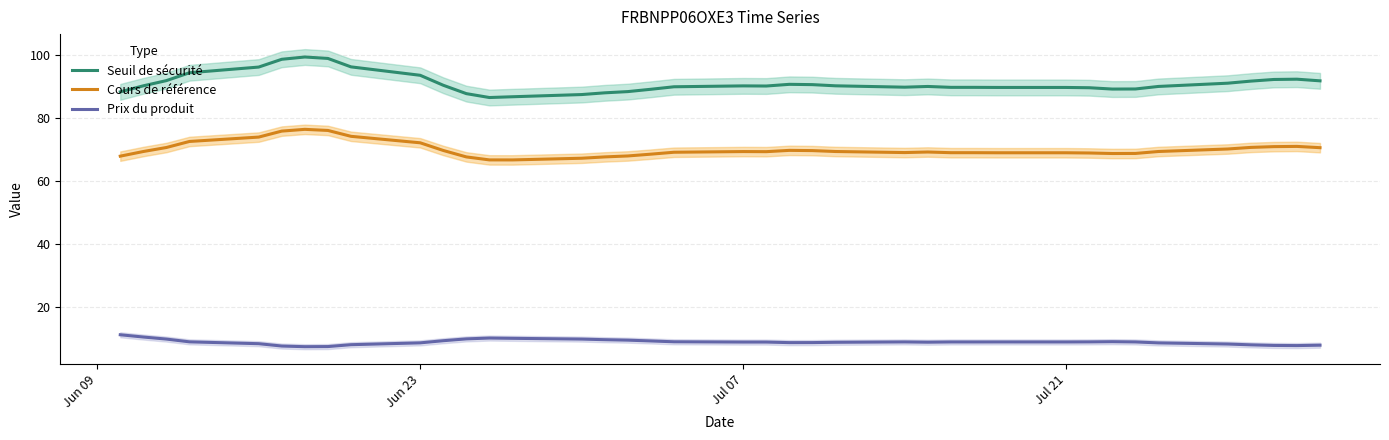

Reading left to right, transcribe all the data shown in this chart.

Seuil de sécurité: 88.3	90.2	91.9	94.4	96.2	98.7	99.4	98.9	96.3	93.6	90.4	87.8	86.5	86.8	87.5	88.0	88.4	89.2	89.9	90.2	90.2	90.7	90.6	90.2	89.8	90.0	89.8	89.8	89.7	89.7	89.6	89.2	89.2	90.1	91.1	91.7	92.3	92.3	91.8
Cours de référence: 67.9	69.4	70.7	72.6	74.0	75.9	76.4	76.1	74.2	72.2	69.8	67.7	66.8	66.8	67.3	67.7	68.0	68.6	69.2	69.4	69.4	69.8	69.7	69.4	69.1	69.3	69.0	69.0	69.0	69.0	69.0	68.8	68.8	69.4	70.2	70.7	71.0	71.0	70.6
Prix du produit: 11.3	10.6	10.0	9.1	8.5	7.8	7.5	7.6	8.2	8.8	9.4	10.0	10.3	10.2	10.0	9.8	9.6	9.4	9.1	9.0	9.0	8.8	8.8	8.9	9.1	9.0	9.0	9.0	9.0	9.0	9.1	9.1	9.1	8.7	8.4	8.1	7.9	7.9	8.0